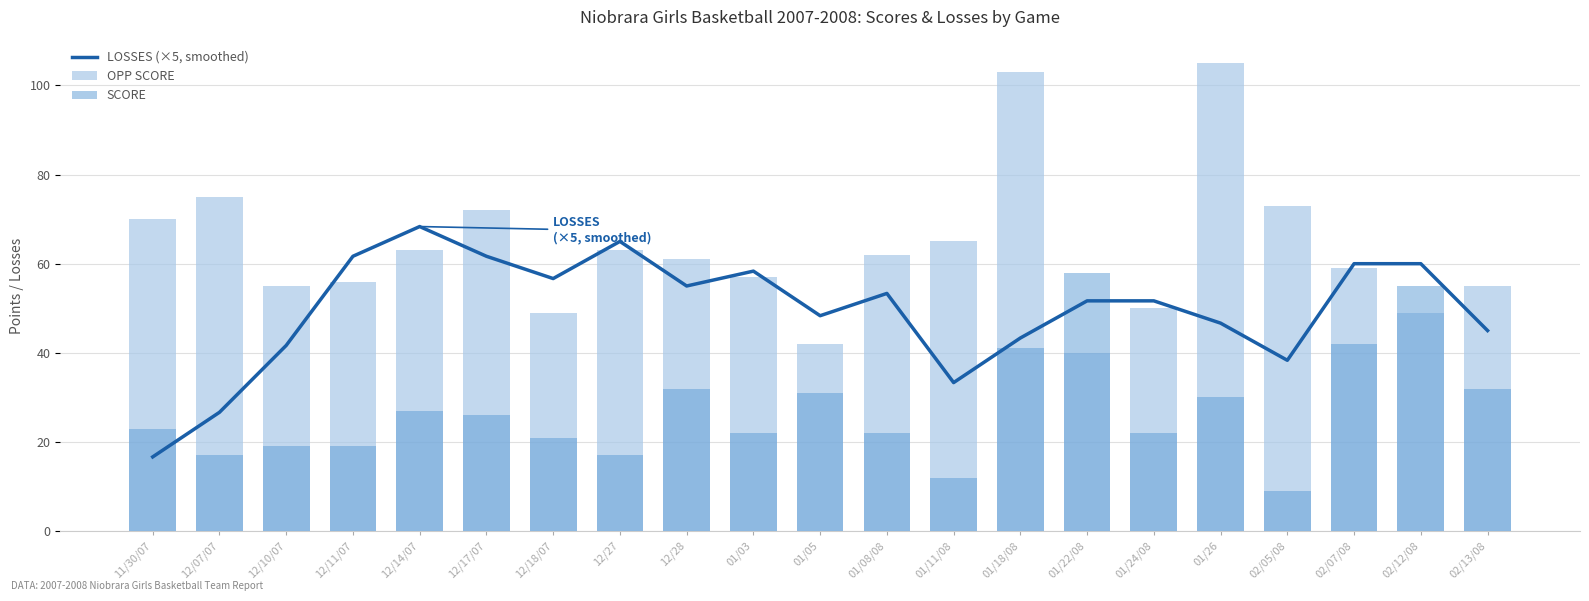

True or false: SCORE has a value of 58.0 at 01/22/08.

True